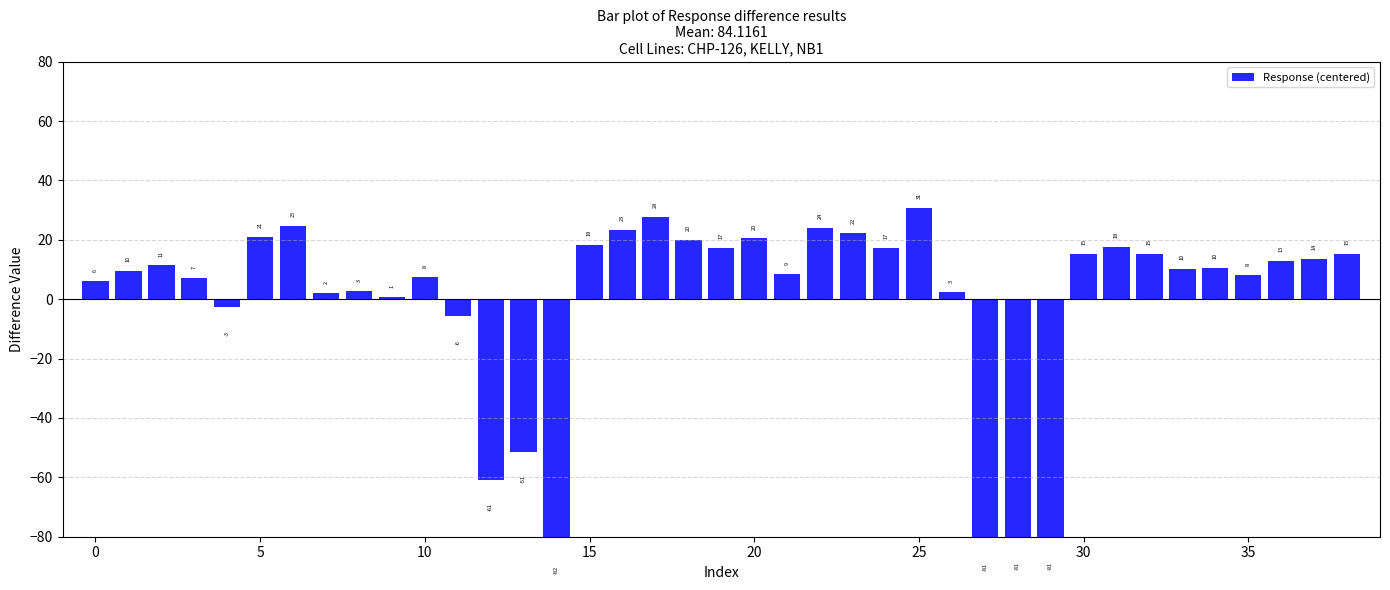

Which category has the highest value across all series?

25